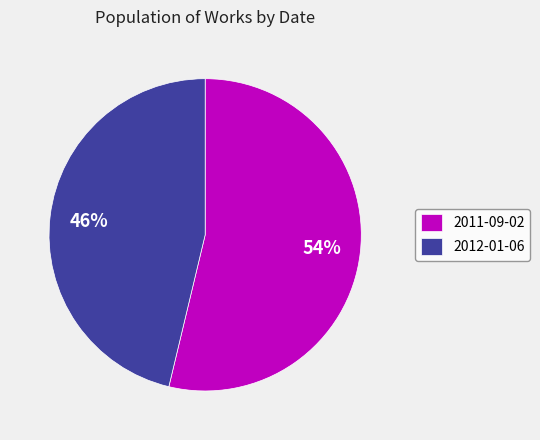

To the nearest percent, what is the combined percentage of 2011-09-02 and 2012-01-06?

100%